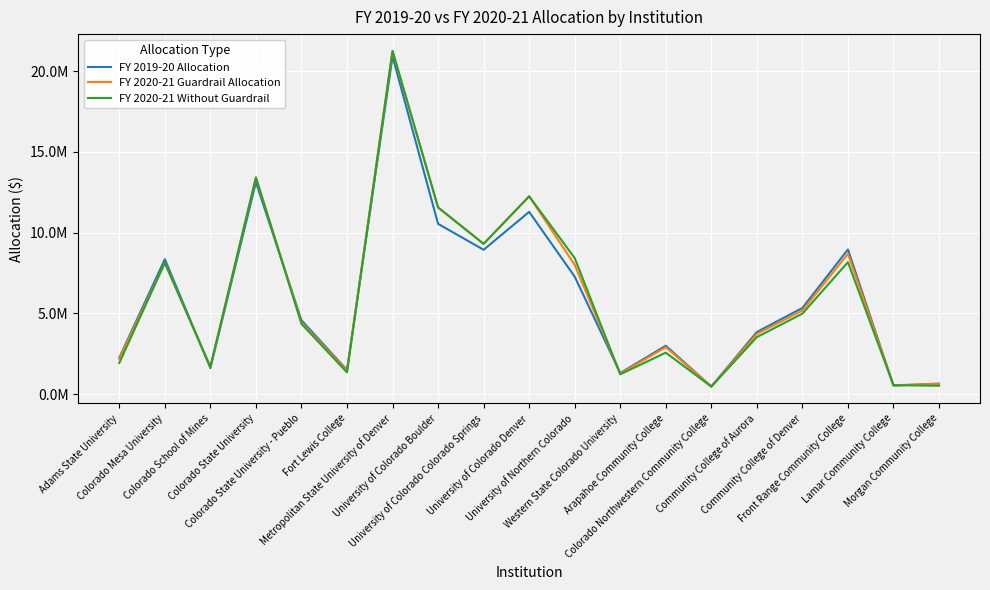

How many values in the FY 2020-21 Without Guardrail series exceed 4357085?

9